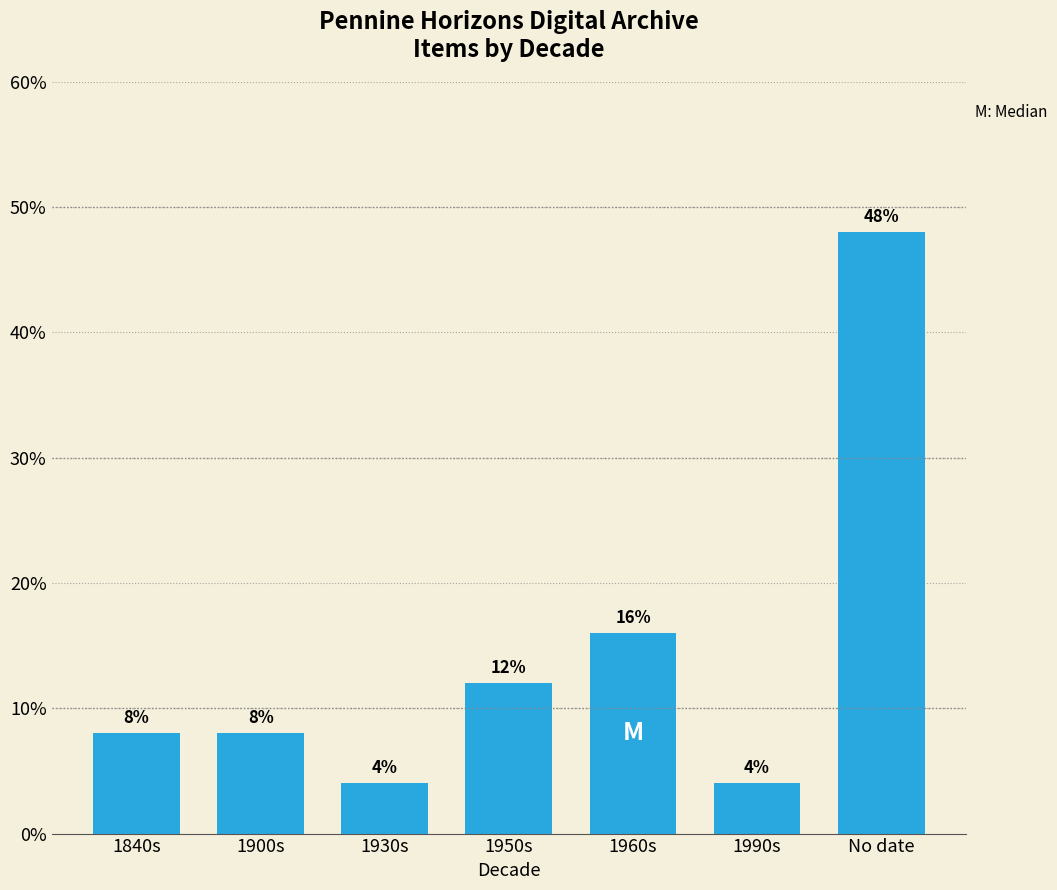

Reading left to right, list all the values displayed in this chart.

8	8	4	12	16	4	48